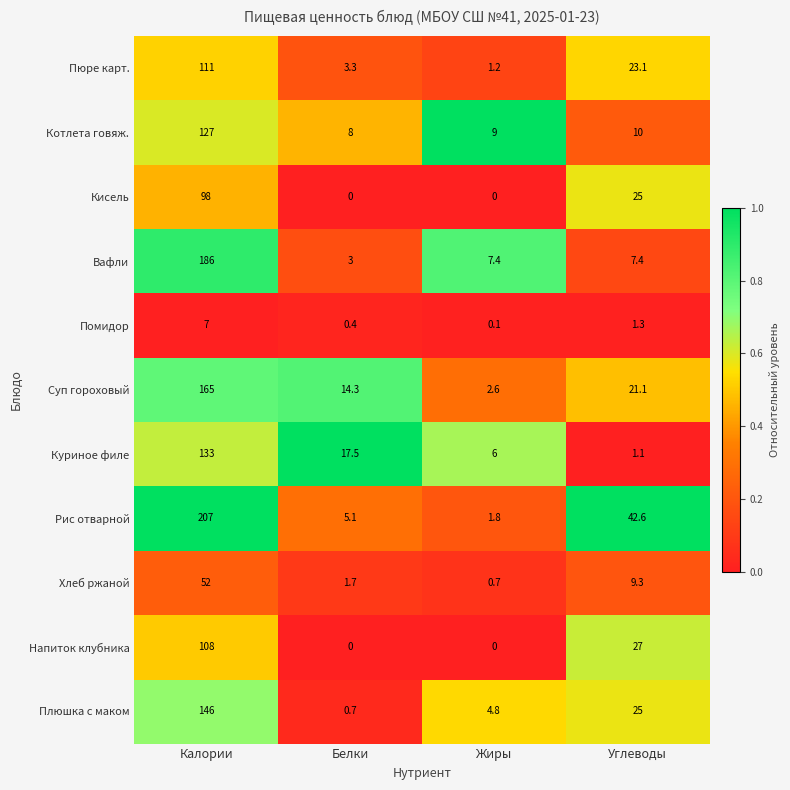

How many values in the Хлеб ржаной series exceed 9?

2